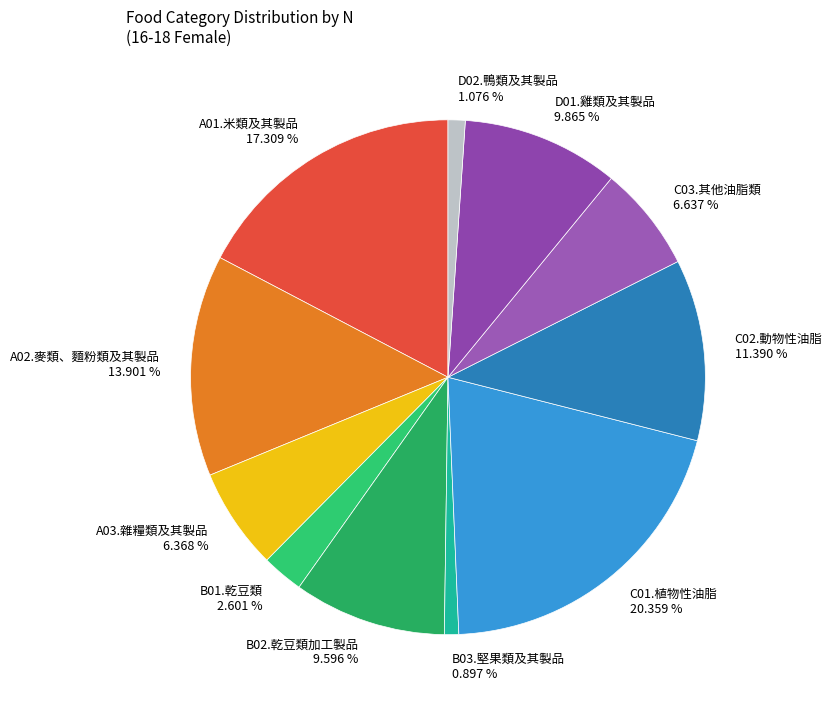

What percentage is NOT represented by C01.植物性油脂?

79.6%